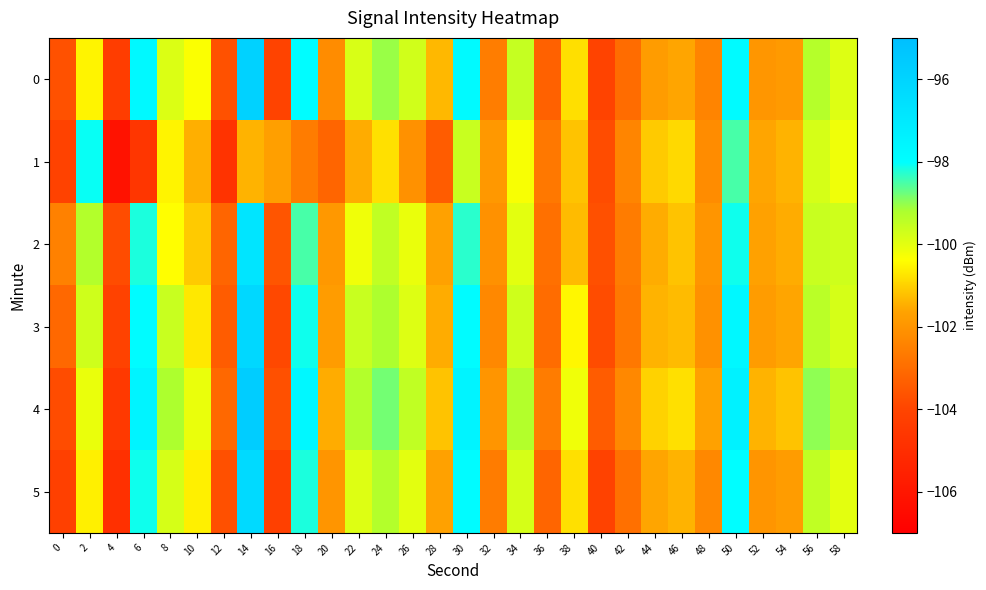

What is the total value across all series at 20?

-612.6